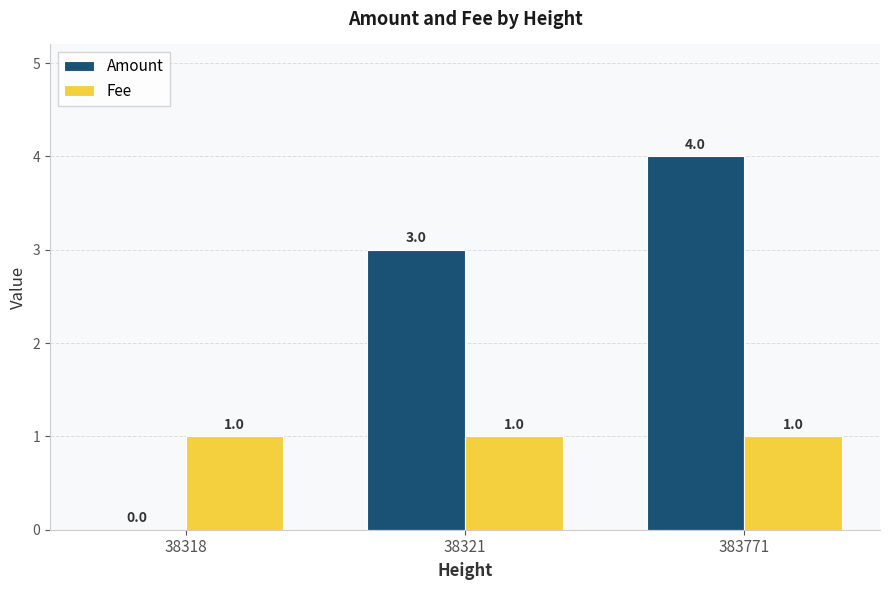

What is the total value across all series at 383771?

5